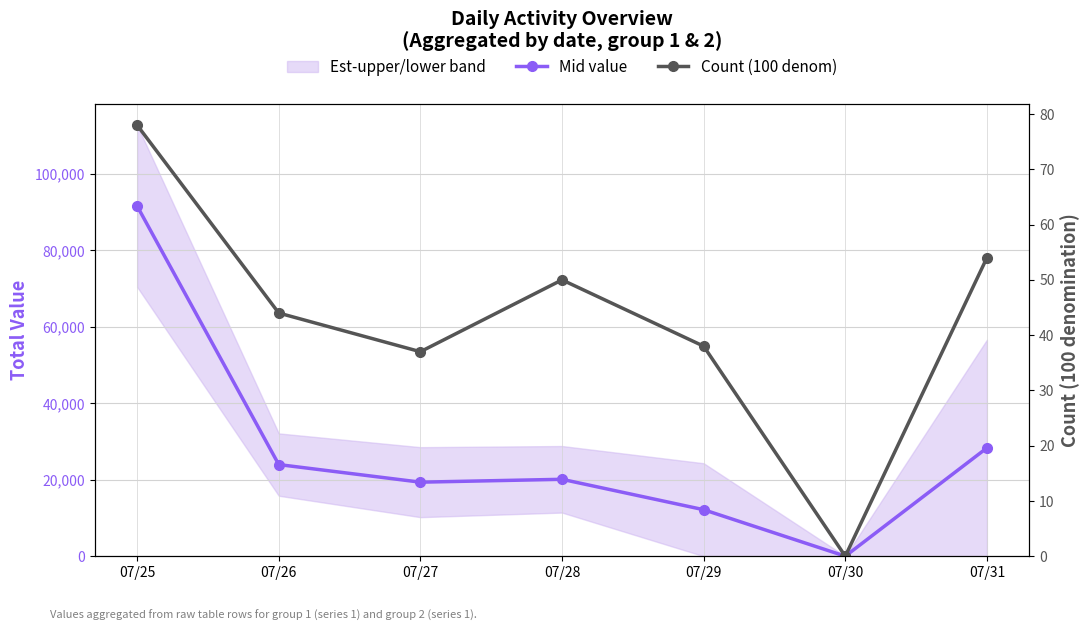

Reading left to right, list all the values displayed in this chart.

Mid value: 07/25=91550	07/26=23950	07/27=19350	07/28=20100	07/29=12150	07/30=0	07/31=28300
Count (100 denom): 07/25=78	07/26=44	07/27=37	07/28=50	07/29=38	07/30=0	07/31=54